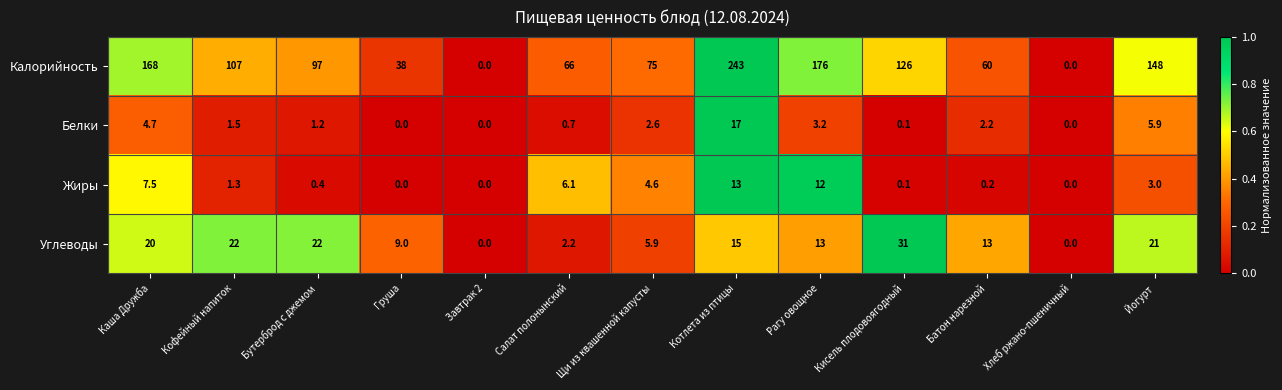

True or false: Жиры has a value of 17.9 at Котлета из птицы.

False